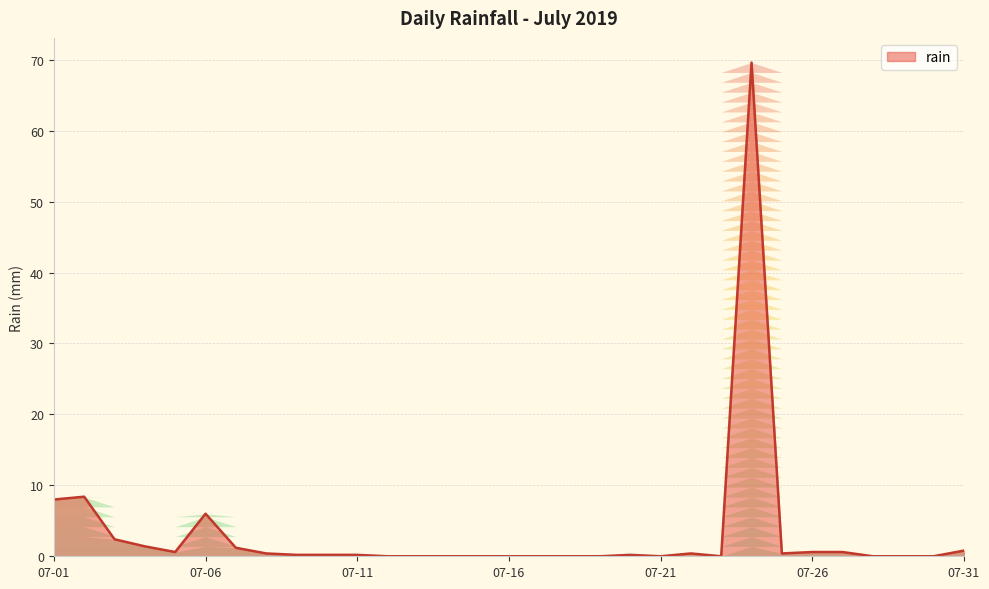

What is the greatest value displayed?

69.6